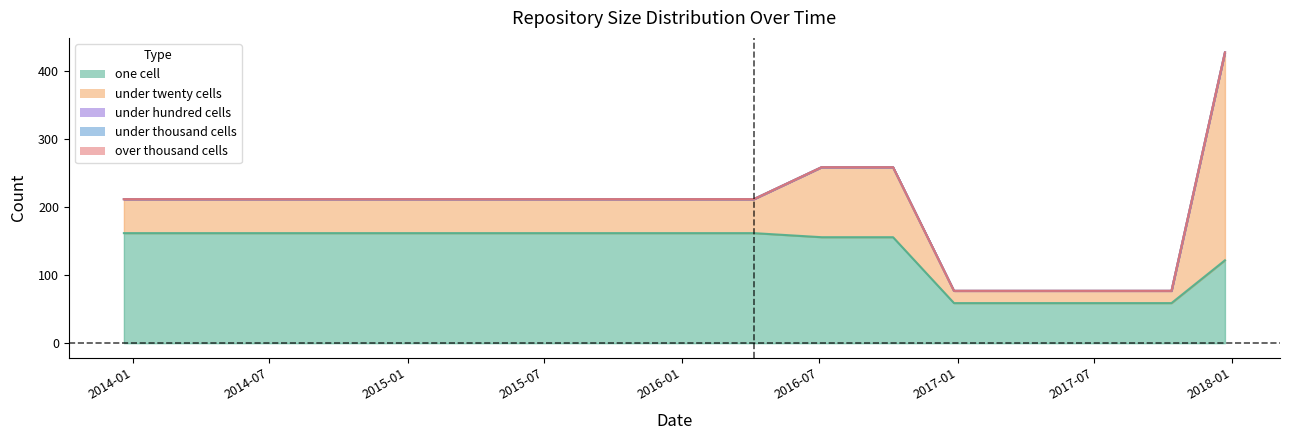

At which label does over_thousand_cells reach its minimum?

2013-12-20